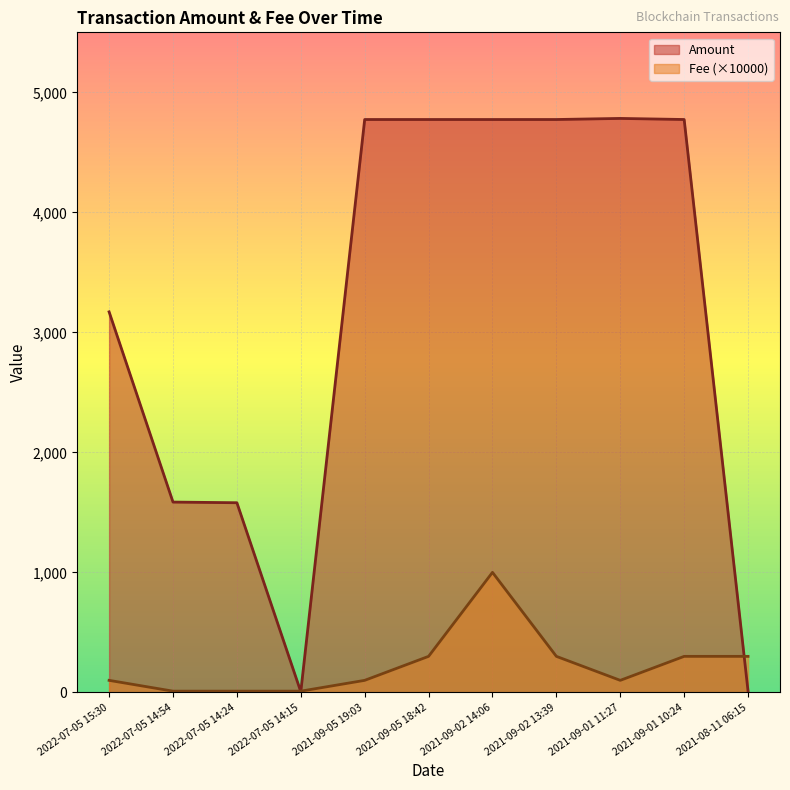

What are all the series names shown in the legend?

Amount, Fee (×10000)